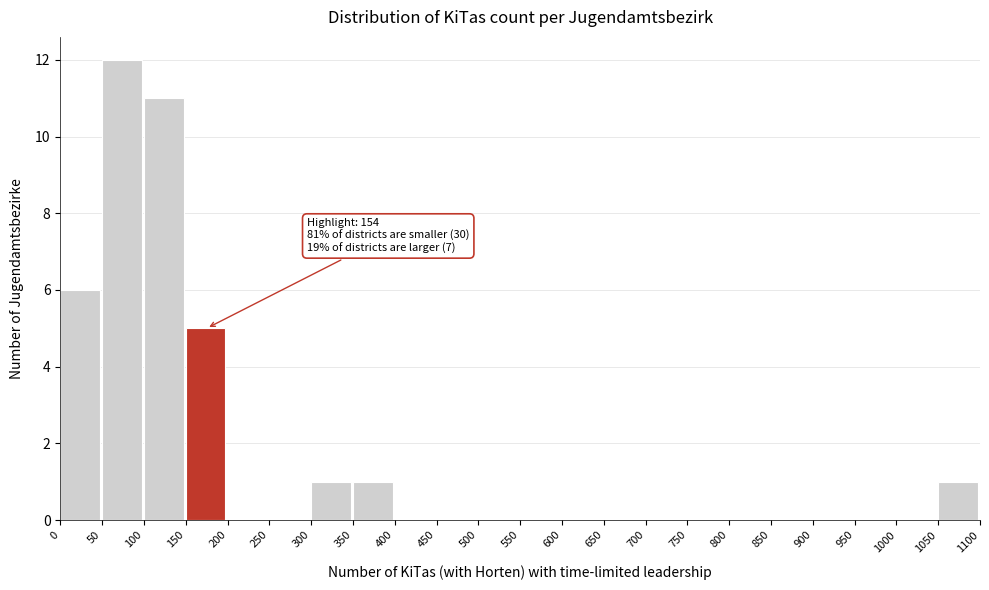

Over which range of the x-axis is the bar tallest?

50 to 100